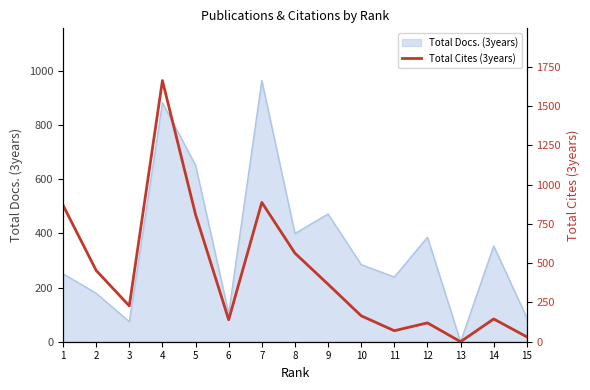

Reading right to left, extract all data points from this chart.

15=31	14=145	13=0	12=120	11=70	10=165	9=366	8=564	7=887	6=140	5=810	4=1663	3=228	2=454	1=869